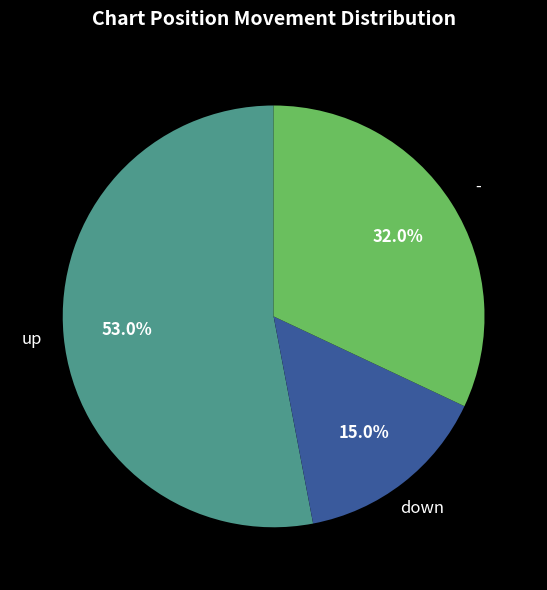

Does any single category account for the majority?

Yes